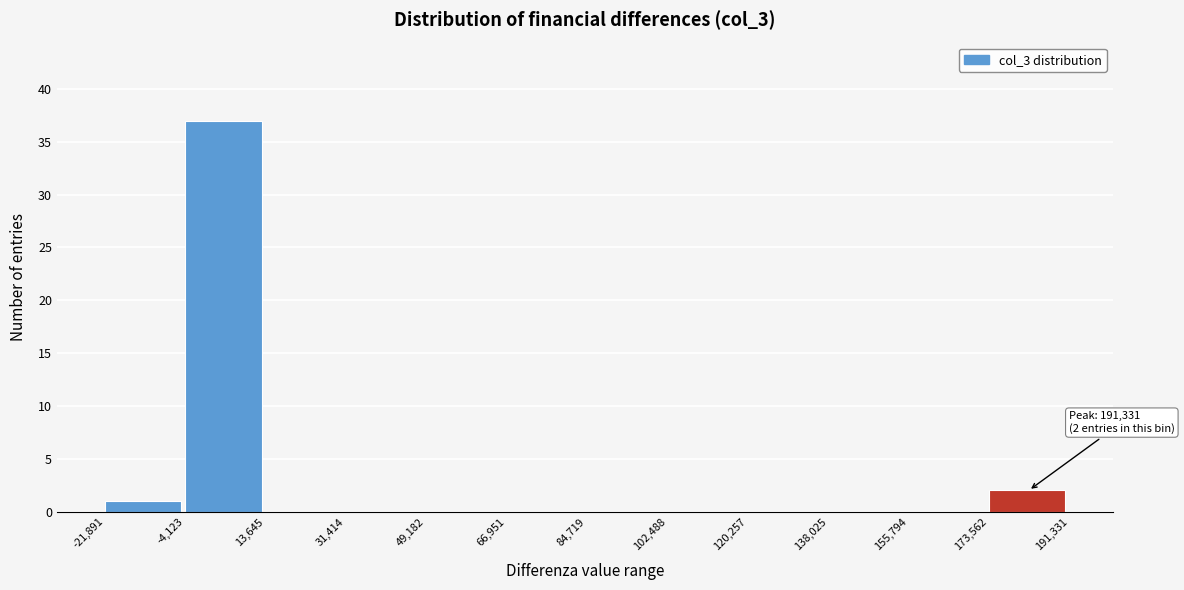

Over which range of the x-axis is the bar tallest?

-4,123 to 13,645